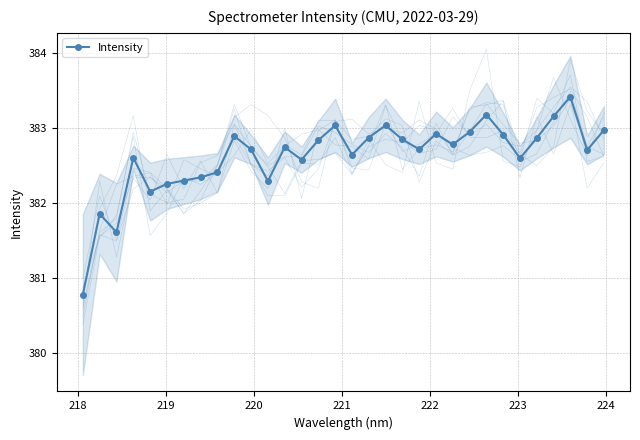

True or false: Intensity has more than 0 points higher than both neighbors.

True